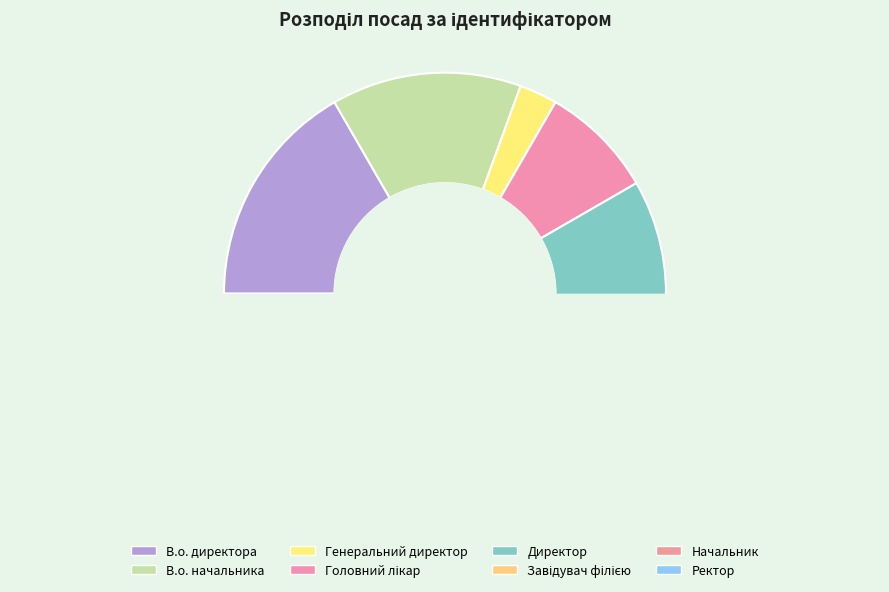

To the nearest percent, what portion does Директор represent?

19%